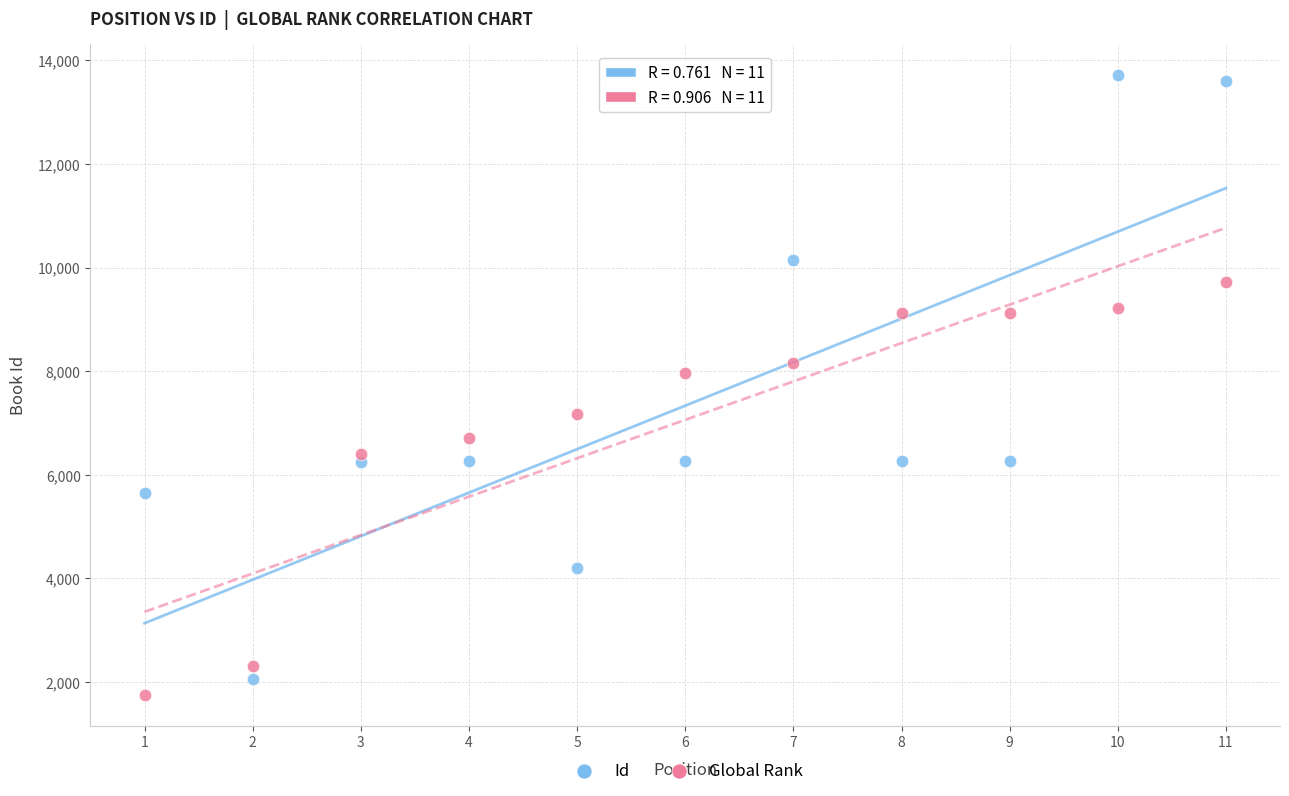

Which series reaches the minimum Y coordinate?

Global Rank